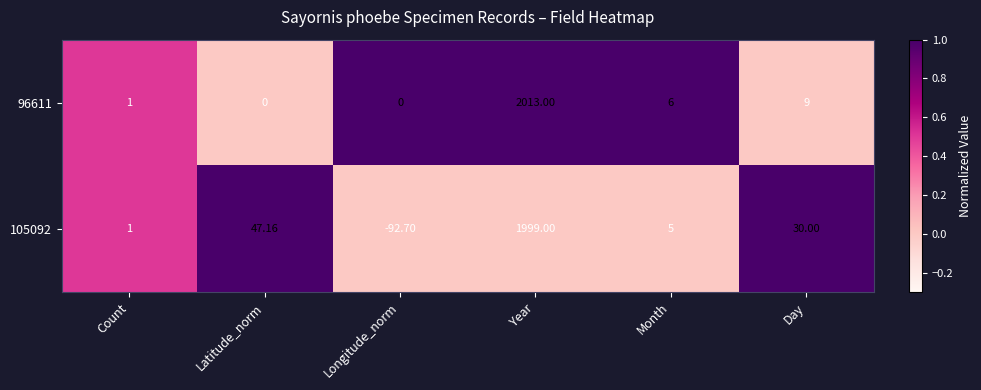

Which category has the highest value in the 105092 series?

Year